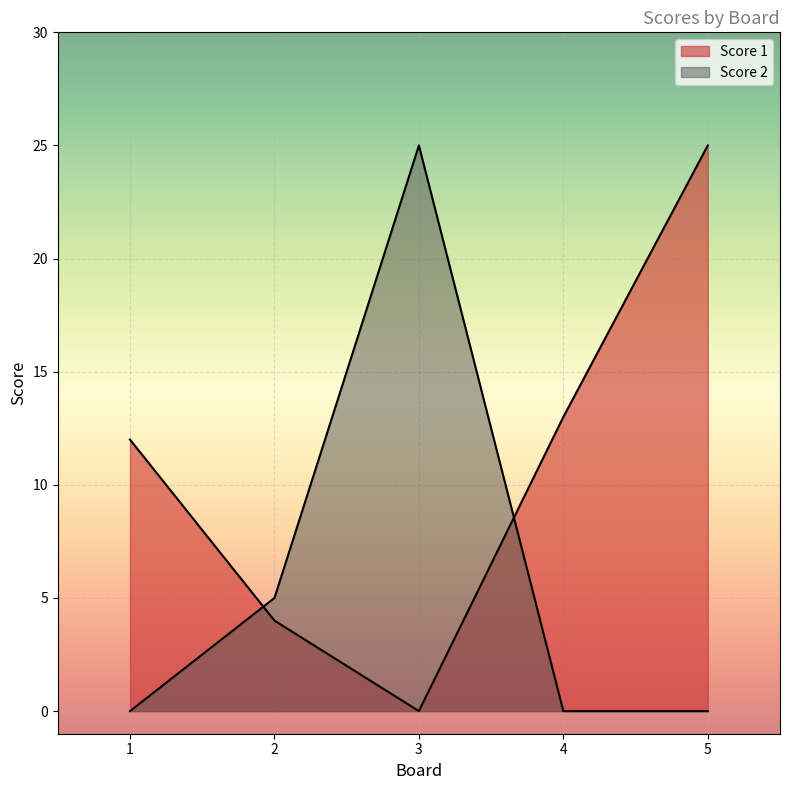

Reading left to right, what are all the values shown in this chart?

Score 1: 1=12	2=4	3=0	4=13	5=25
Score 2: 1=0	2=5	3=25	4=0	5=0